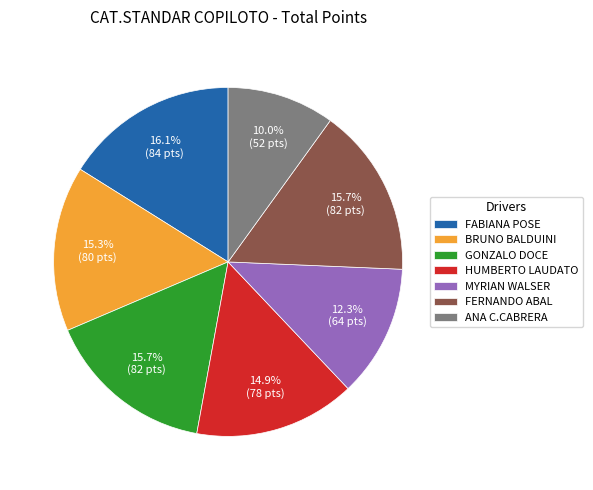

What percentage is the FABIANA POSE slice, to the nearest percent?

16%